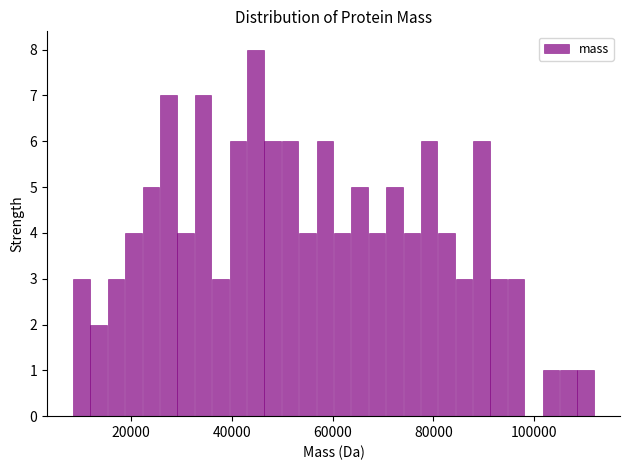

Around what value on the x-axis is the tallest bar? Give the approximate position of its centre, as read against the axis.

44000